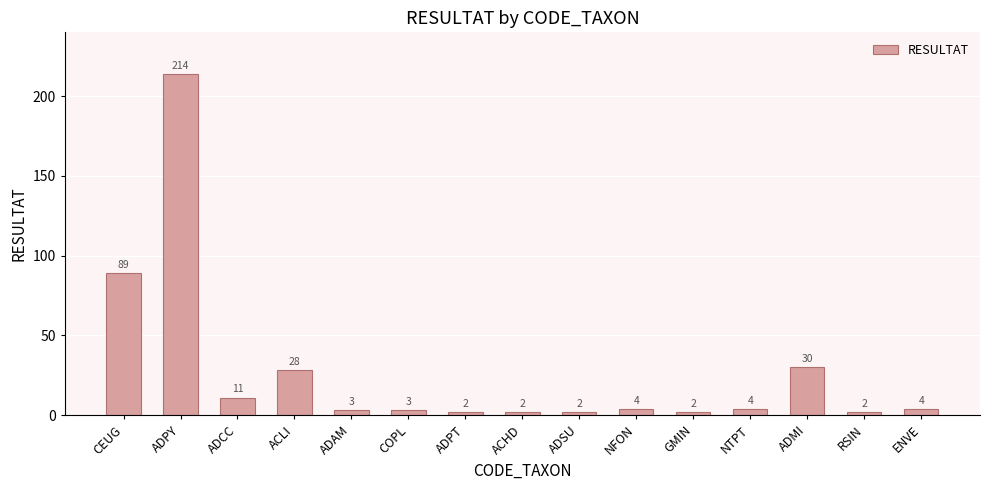

What is the greatest value displayed?

214